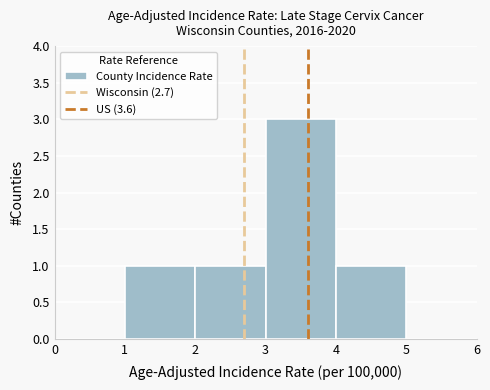

Reading left to right, list every bar in this chart as the range it spans on the x-axis followed by its height. The values are not printed on the chart, so give them approximately, as read against the axis.

0 to 1: 0
1 to 2: 1
2 to 3: 1
3 to 4: 3
4 to 5: 1
5 to 6: 0